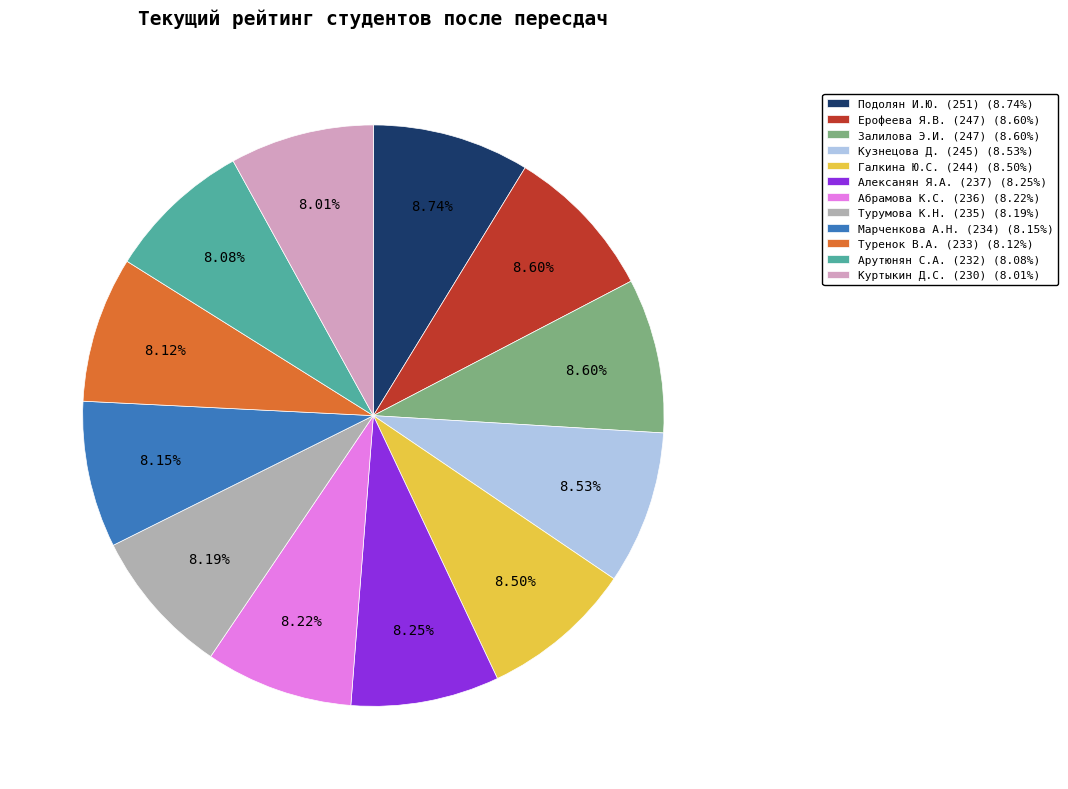

Do Турумова К.Н. (235) (8.19%) and Кузнецова Д. (245) (8.53%) together represent more than half of the pie?

No